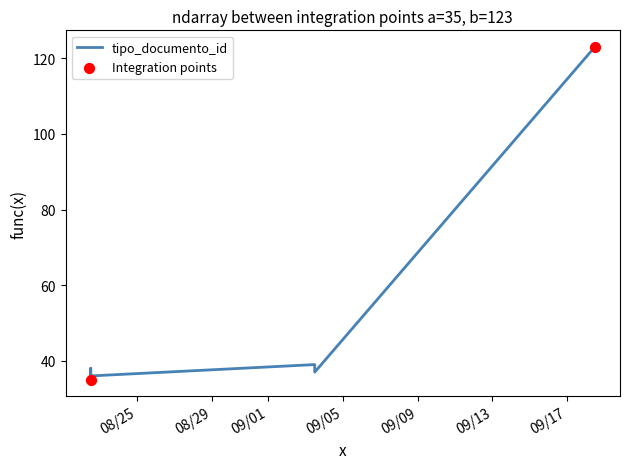

Between 2014-09-03 11:54:40 and 2014-09-18 11:34:33, which is larger?

2014-09-18 11:34:33